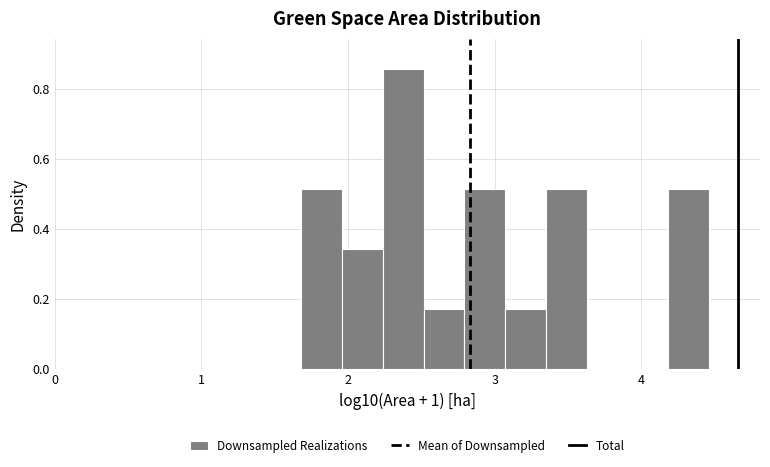

Around what value on the x-axis is the tallest bar? Give the approximate position of its centre, as read against the axis.

2.4